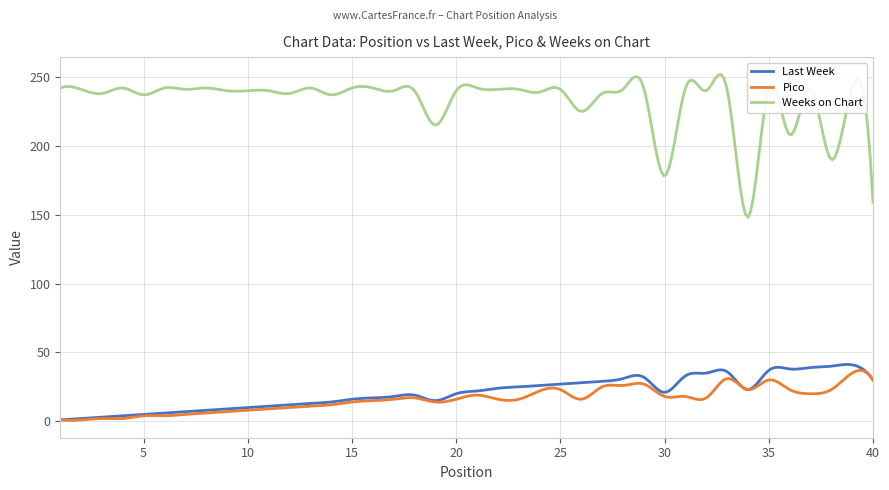

True or false: Last Week and Weeks on Chart cross at least once.

False